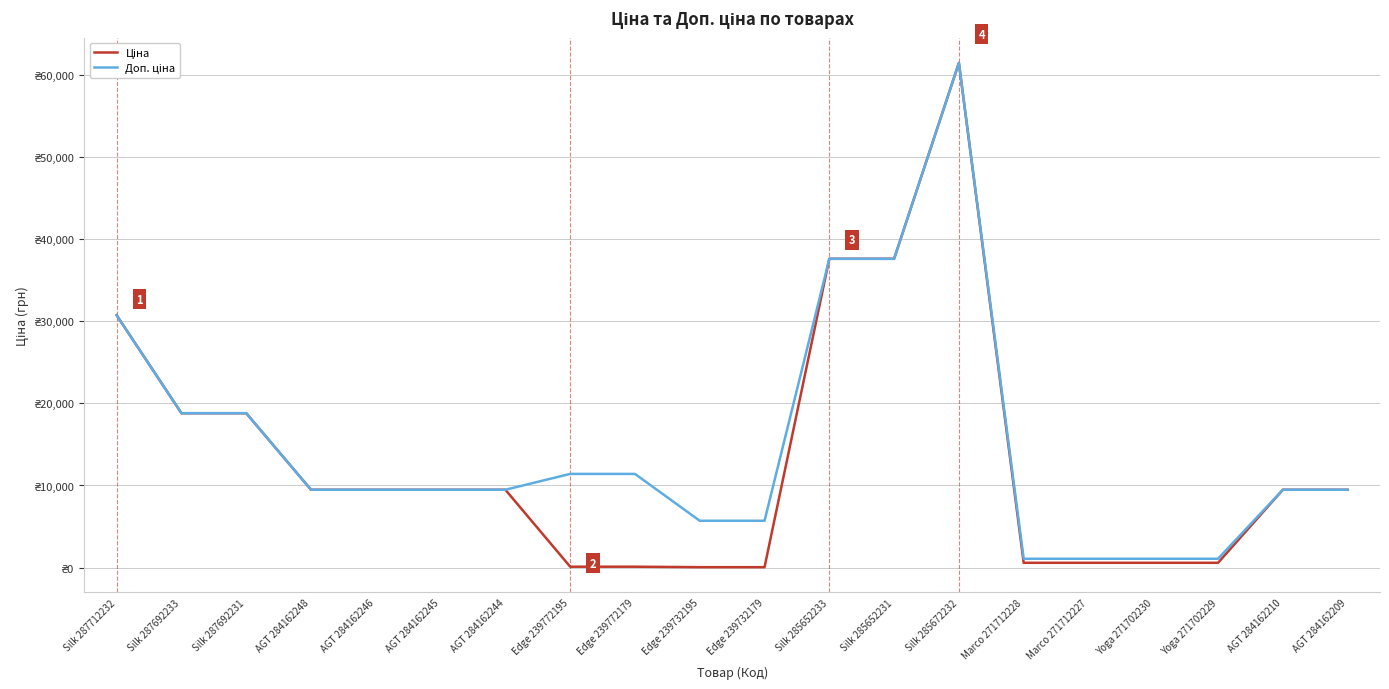

The value of Ціна at Yoga 271702229 is 589.9. True or false?

True